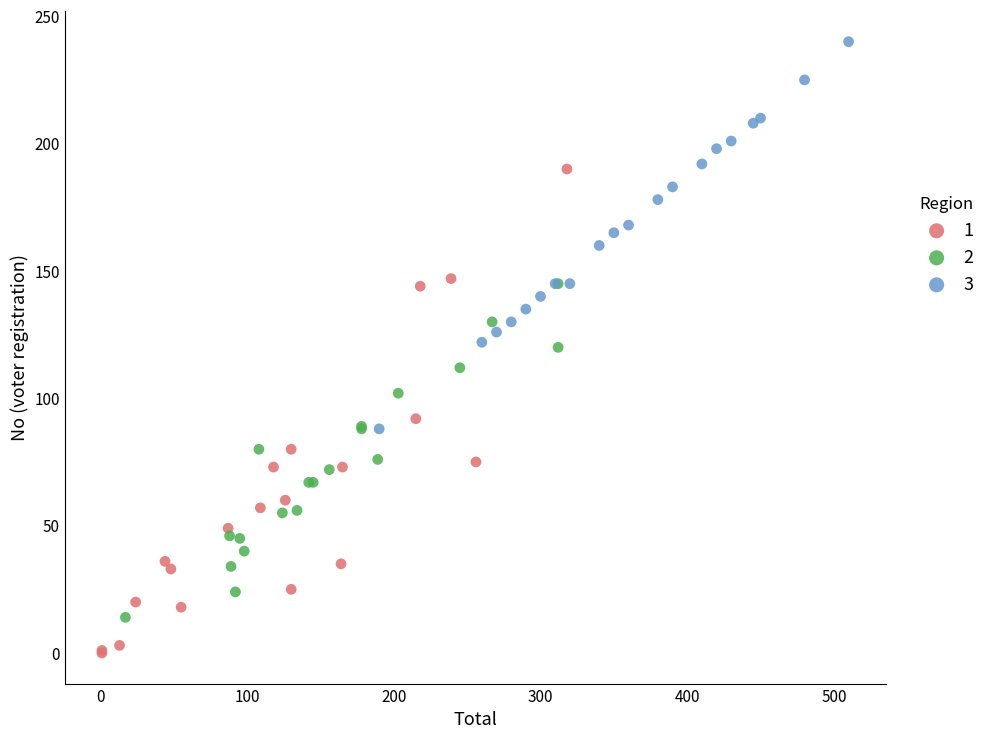

Which series reaches the maximum Y coordinate?

3